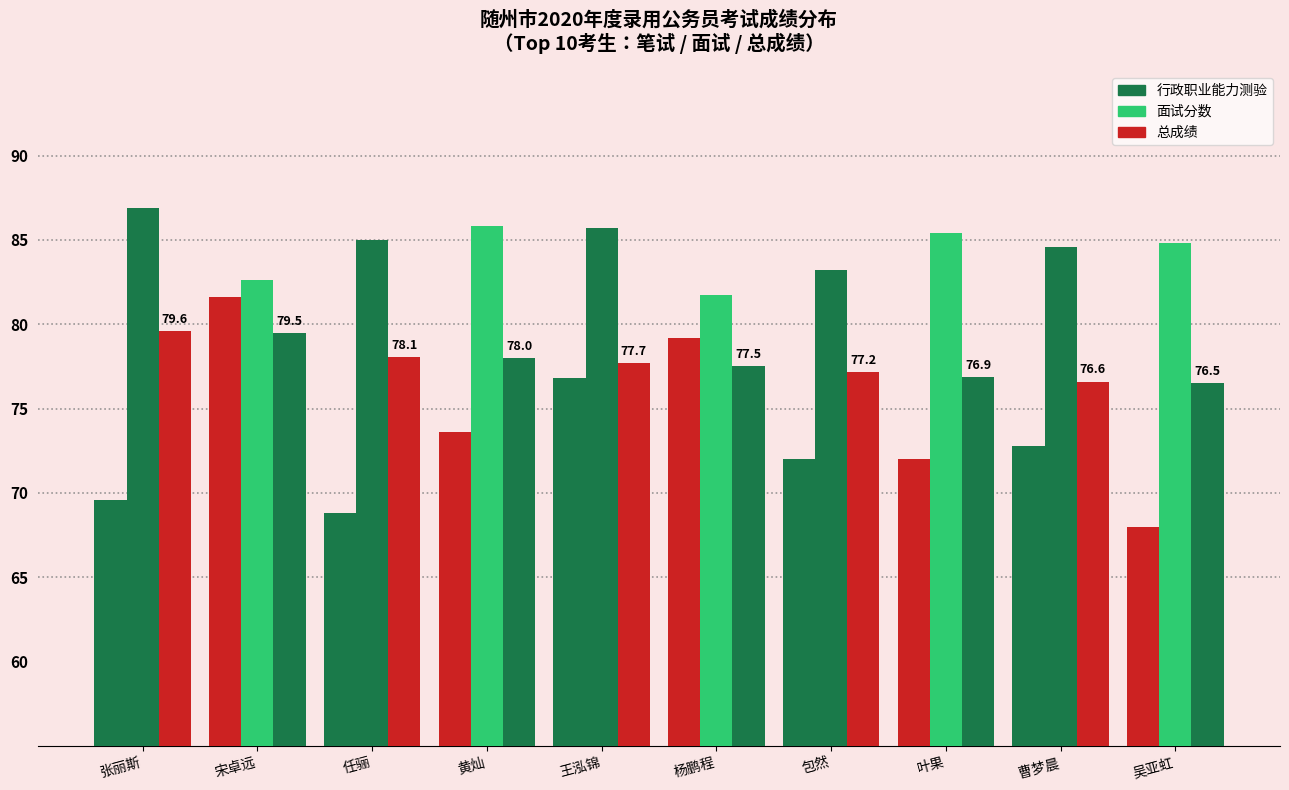

What is the sum of the 总成绩 values at 张丽斯 and 包然?

156.7